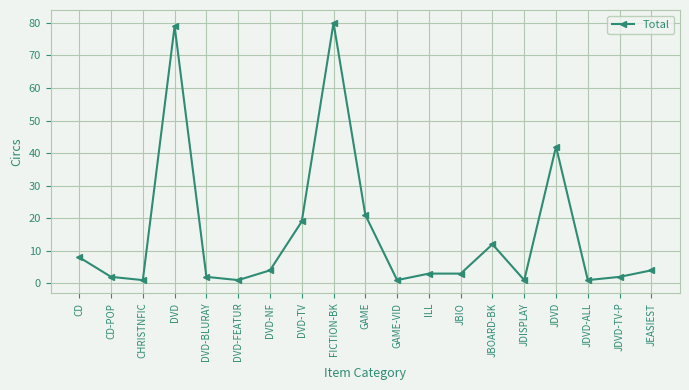

Does the chart display data point markers on the line(s)?

Yes